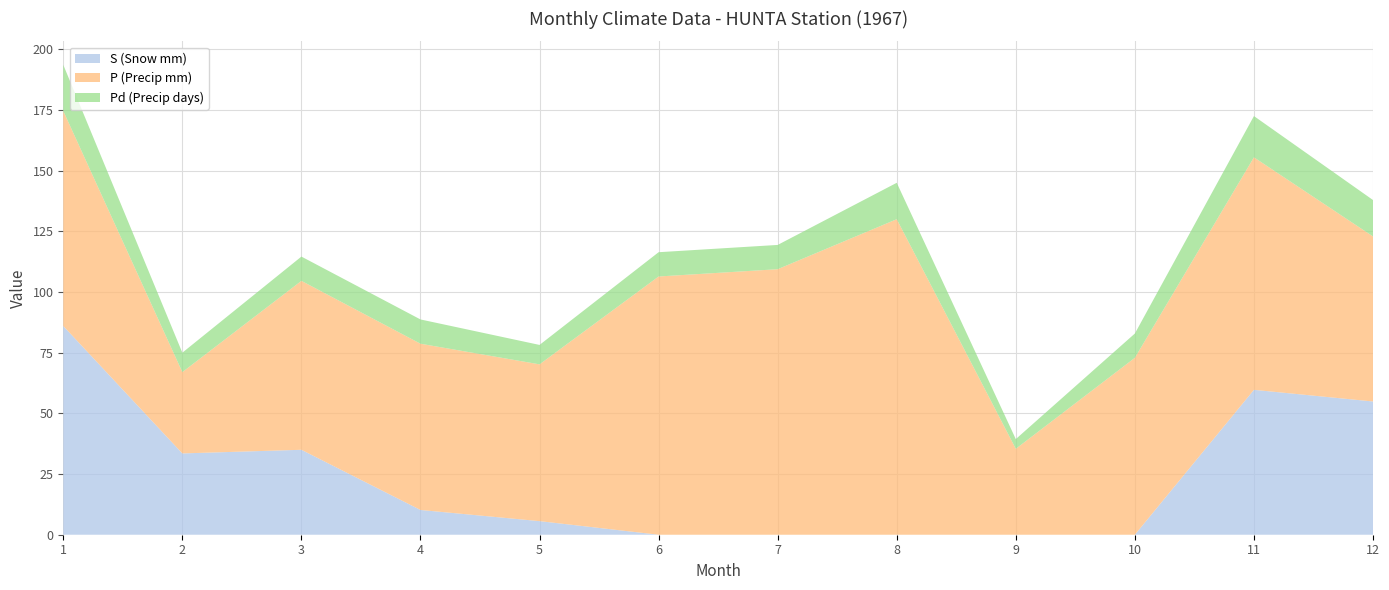

Reading left to right, transcribe all the data shown in this chart.

S (Snow mm): 1=86.0	2=33.5	3=35.0	4=10.2	5=5.6	6=0.0	7=0.0	8=0.0	9=0.0	10=0.0	11=59.7	12=54.9
P (Precip mm): 1=88.6	2=33.5	3=69.6	4=68.5	5=64.6	6=106.4	7=109.4	8=130.0	9=35.4	10=72.9	11=95.8	12=68.0
Pd (Precip days): 1=19.0	2=8.0	3=10.0	4=10.0	5=8.0	6=10.0	7=10.0	8=15.0	9=4.0	10=10.0	11=17.0	12=15.0